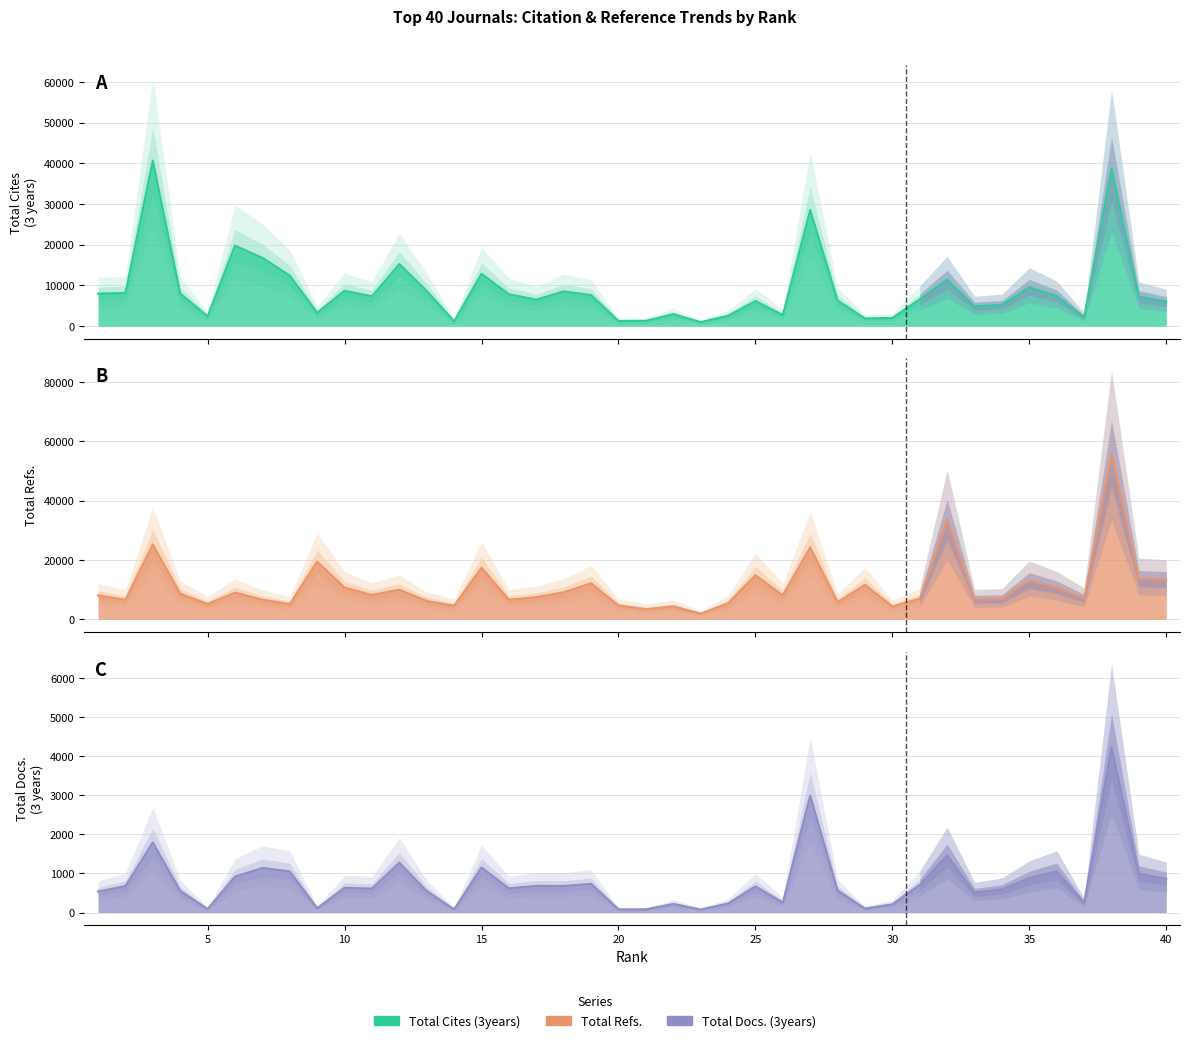

At which category does Total Refs. reach its first local peak?

3